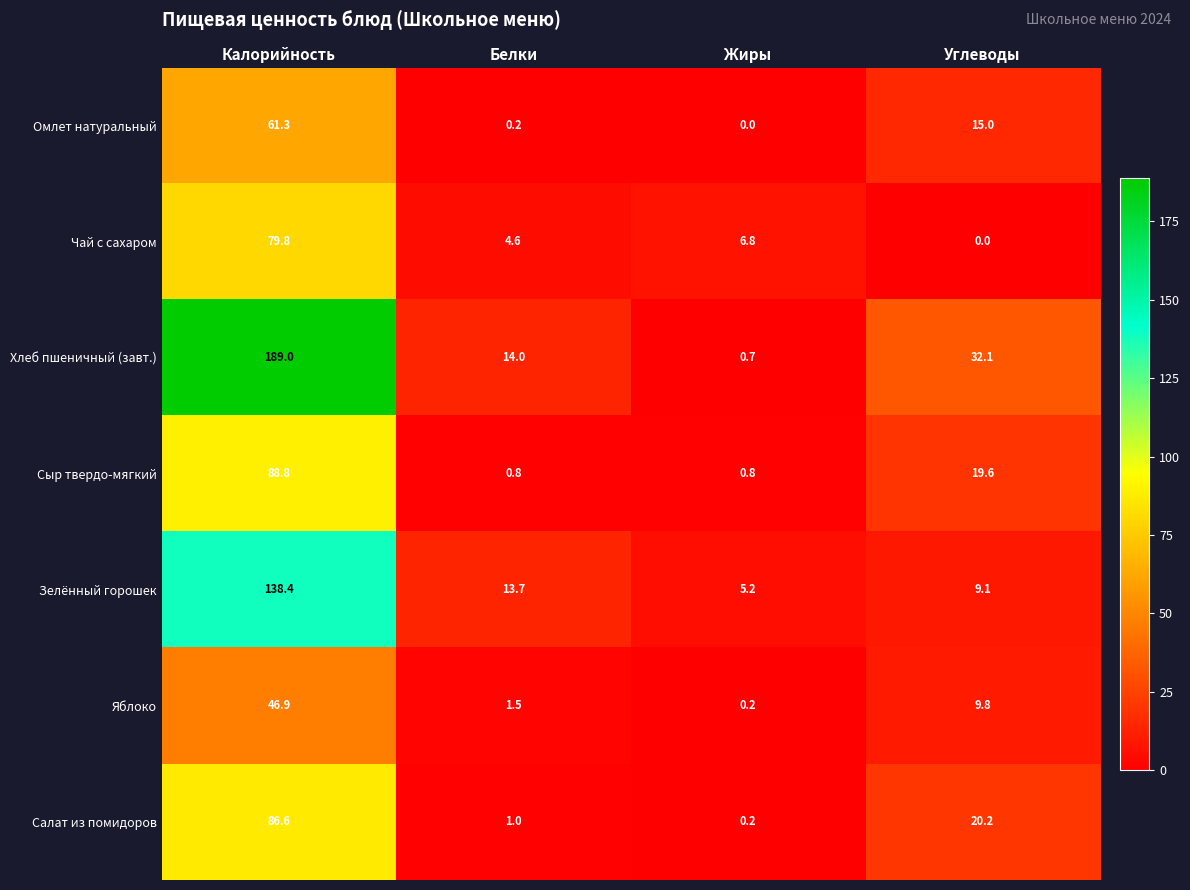

Between Калорийность and Жиры, which series saw the biggest shift?

Хлеб пшеничный (завт.)